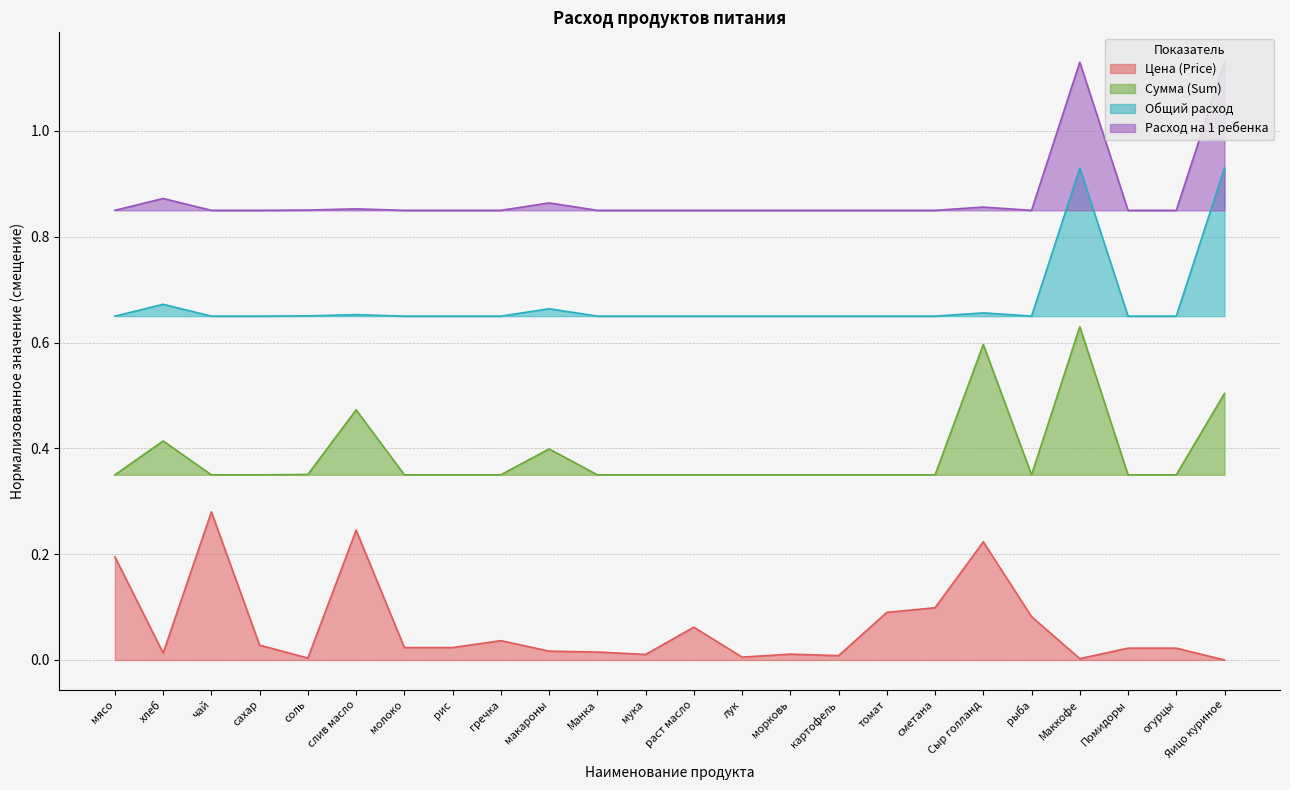

Where is the first local minimum for Расход на 1 ребенка?

рыба